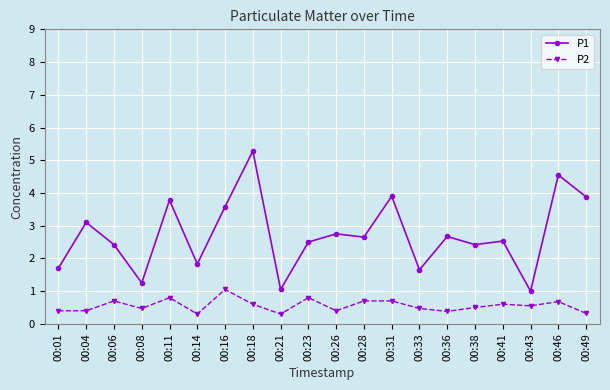

What is the spread (max minus min) of values at 00:31?

3.2